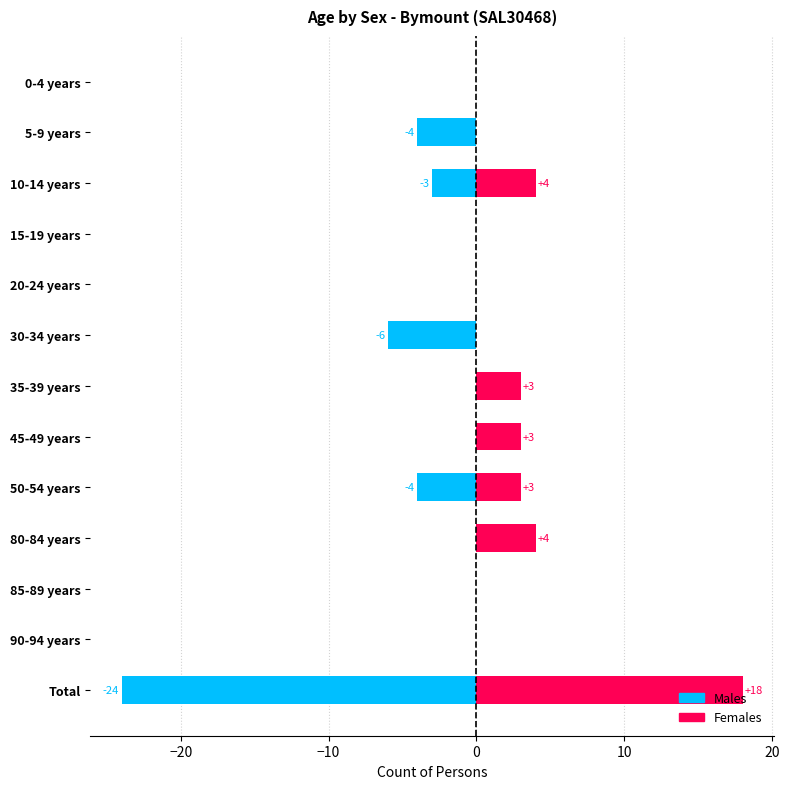

Rank the series by their maximum value, from highest to lowest.

Females, Males